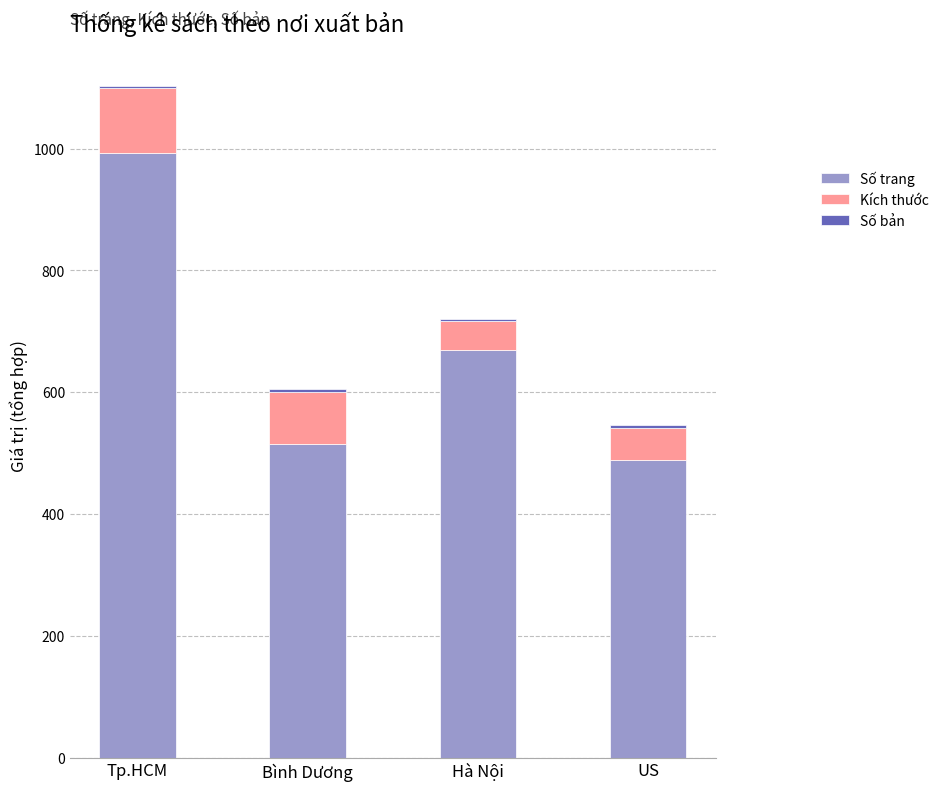

At which label is Số trang closest to 741?

Hà Nội